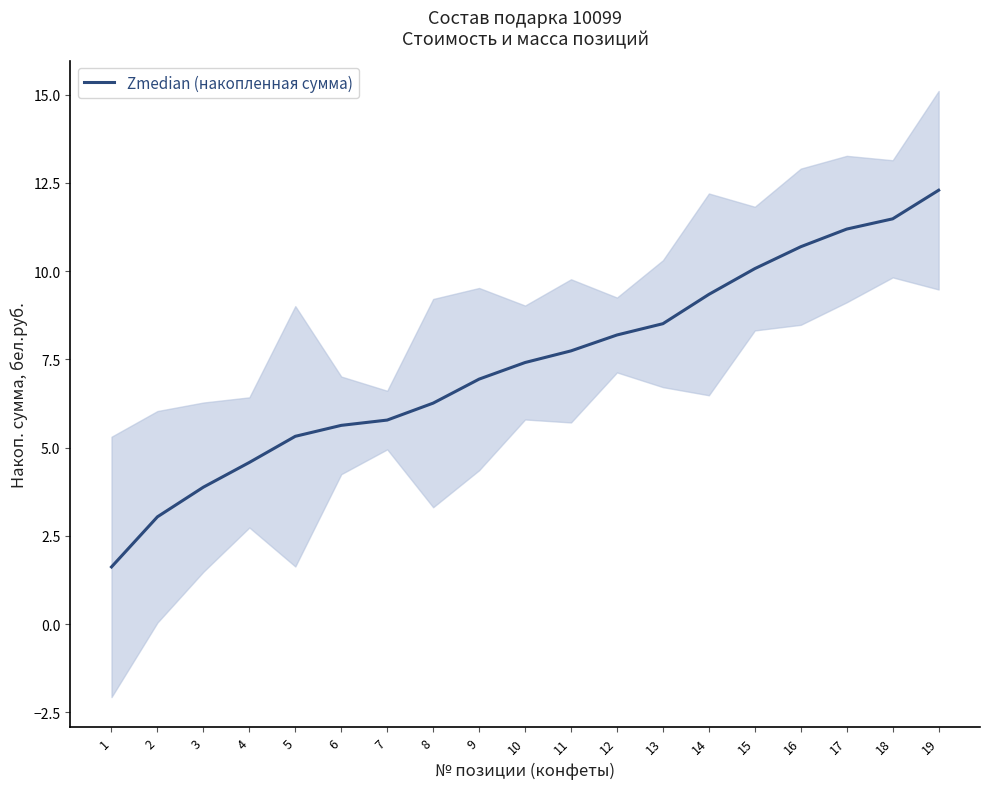

Rank the categories by value from highest to lowest.

19, 18, 17, 16, 15, 14, 13, 12, 11, 10, 9, 8, 7, 6, 5, 4, 3, 2, 1